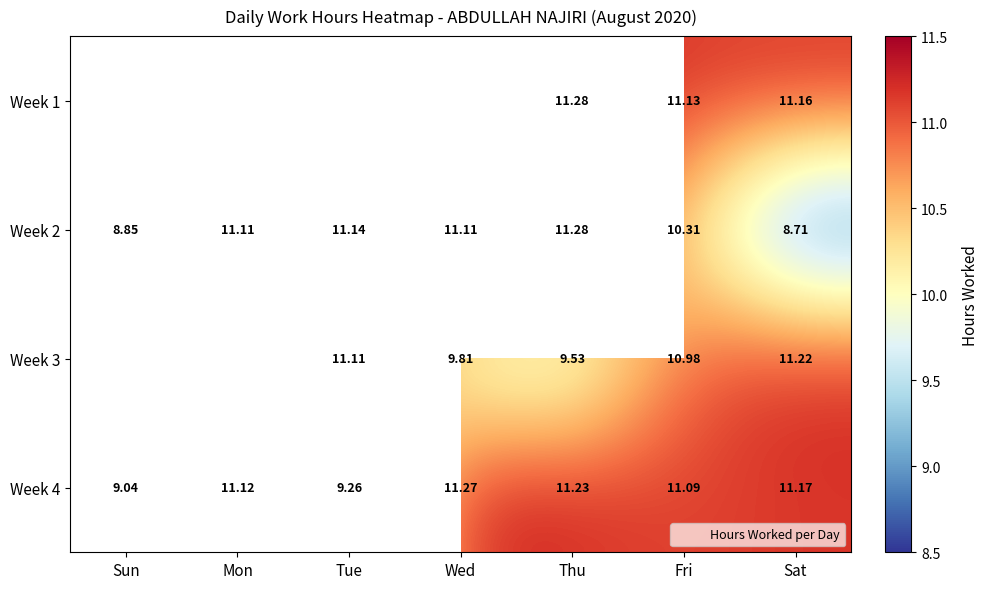

The value of Week 4 at Tue is 12.3. True or false?

False